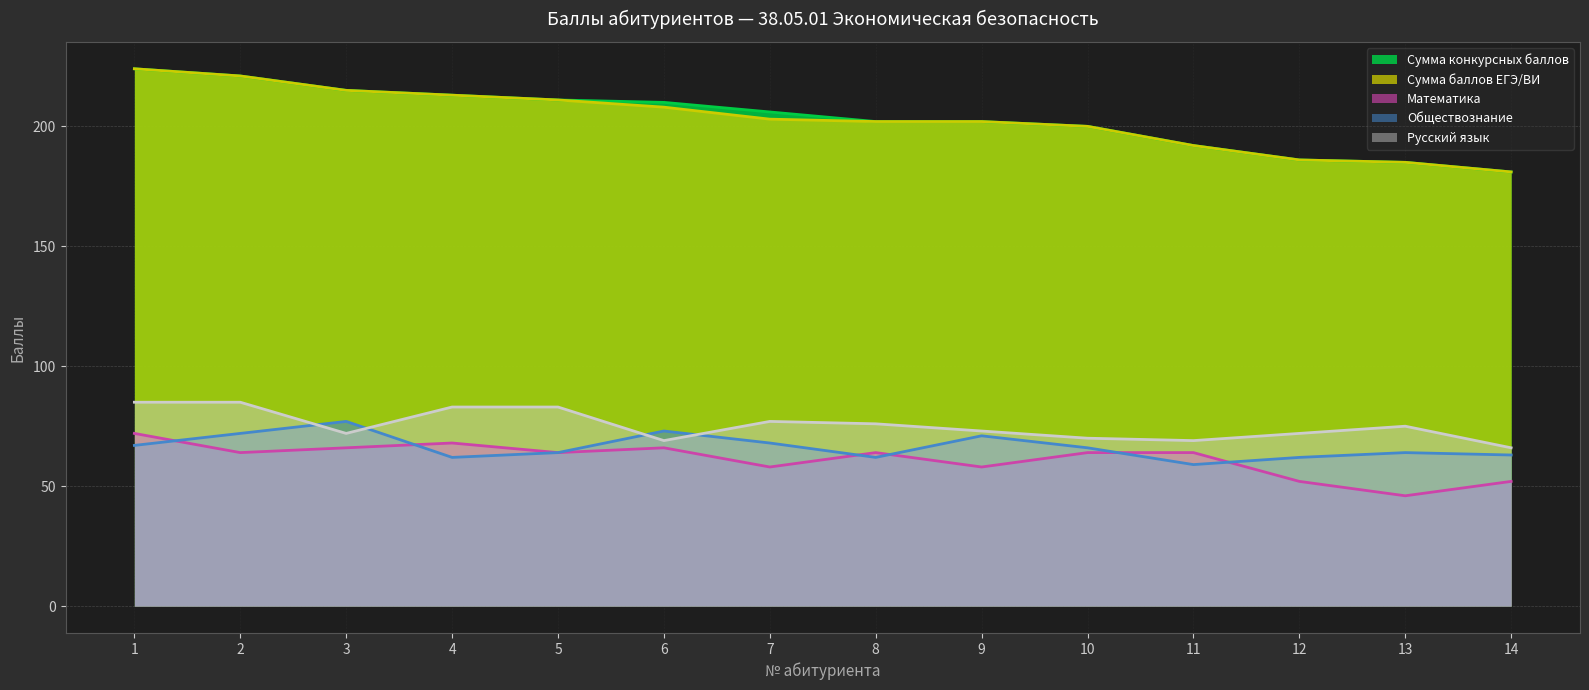

What are all the series names shown in the legend?

Сумма конкурсных баллов, Сумма баллов ЕГЭ/ВИ, Математика, Обществознание, Русский язык